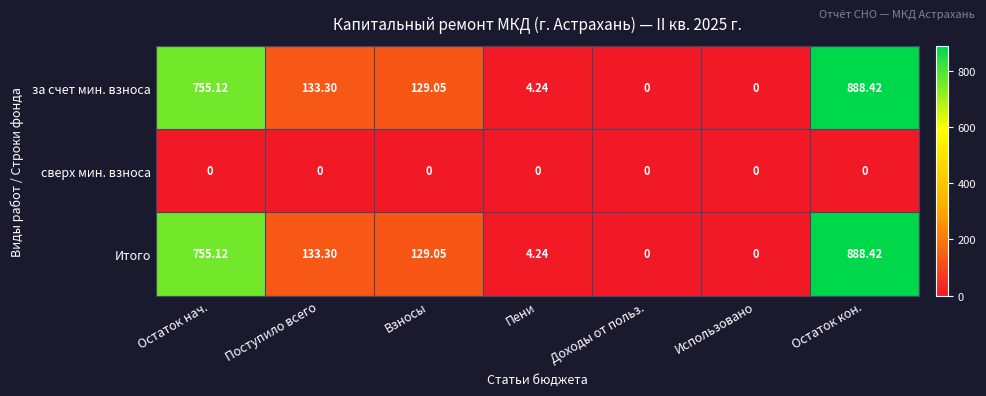

At which label does за счет мин. взноса reach its peak?

Остаток кон.